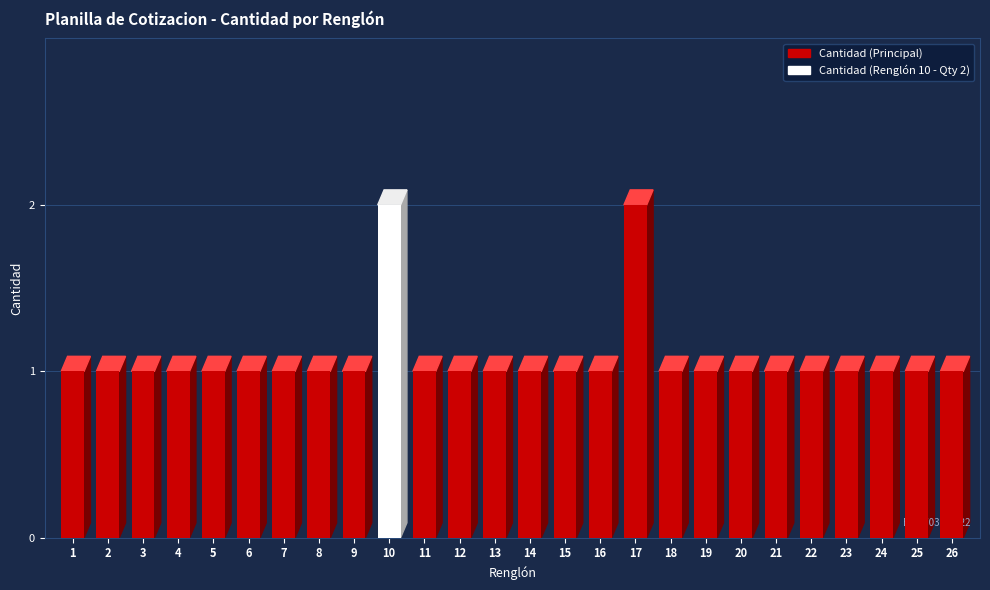

How many values are between 1 and 2?

26